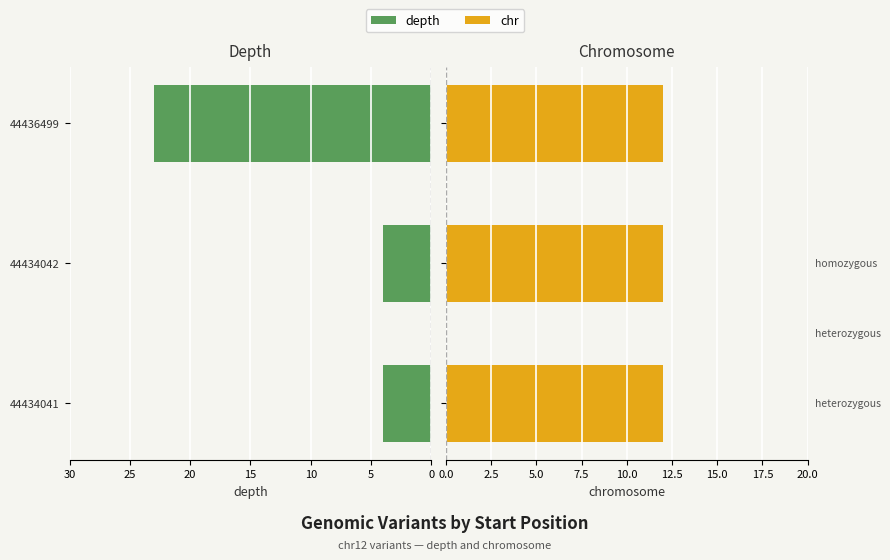

Which series has the widest spread of values?

depth